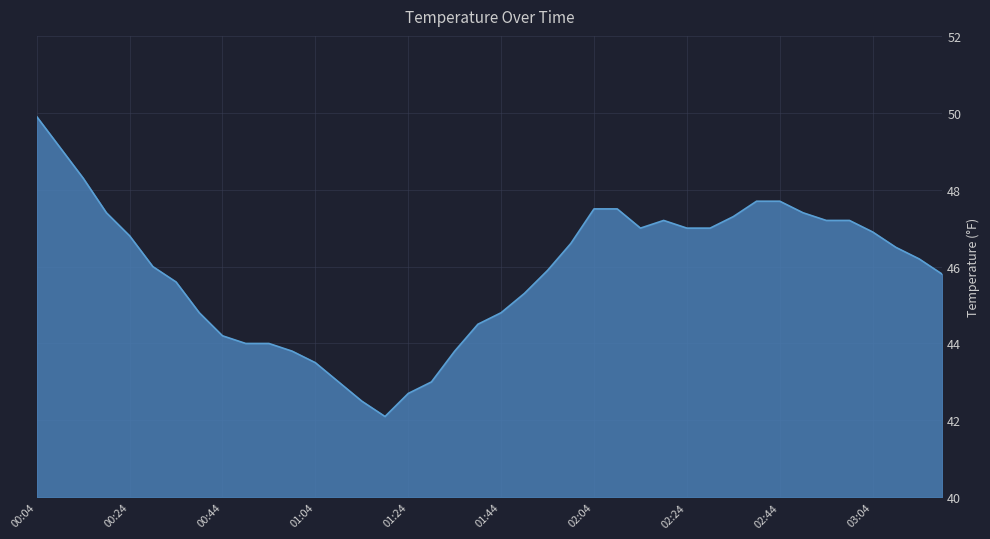

What is the greatest value displayed?

49.9